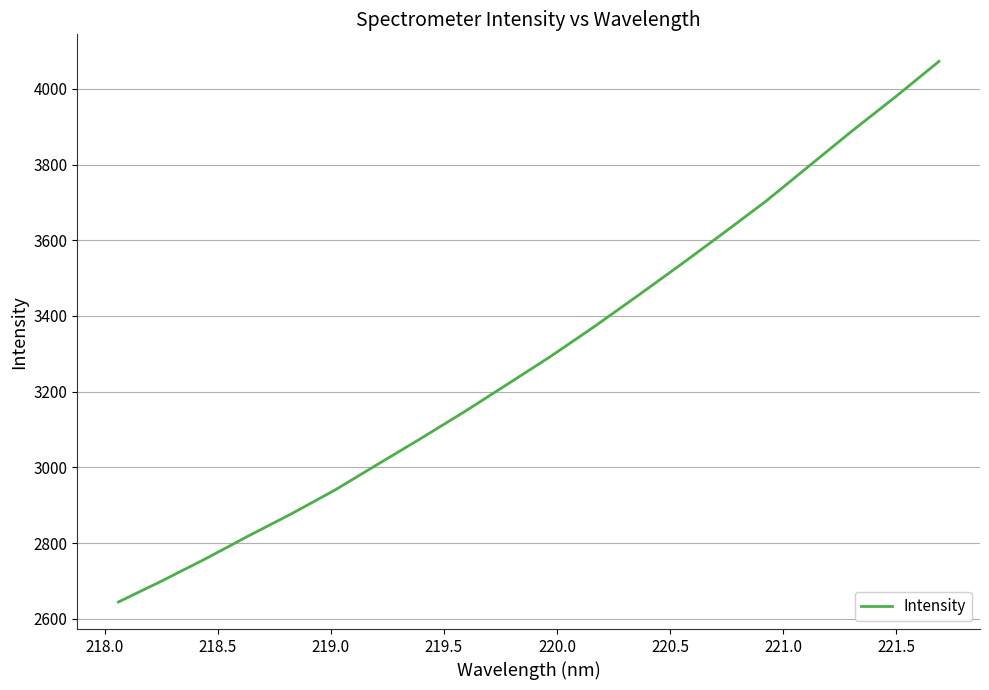

Does the chart display data point markers on the line(s)?

No